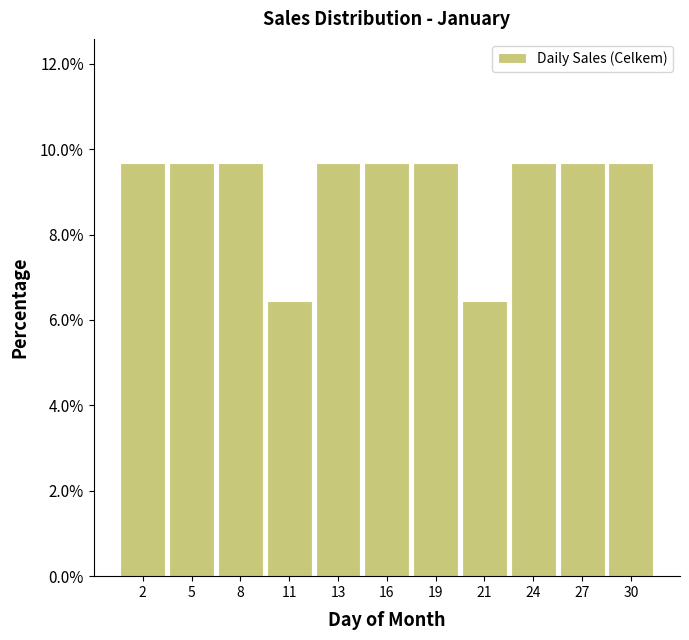

Reading left to right, transcribe all the data shown in this chart.

9.7	9.7	9.7	6.5	9.7	9.7	9.7	6.5	9.7	9.7	9.7